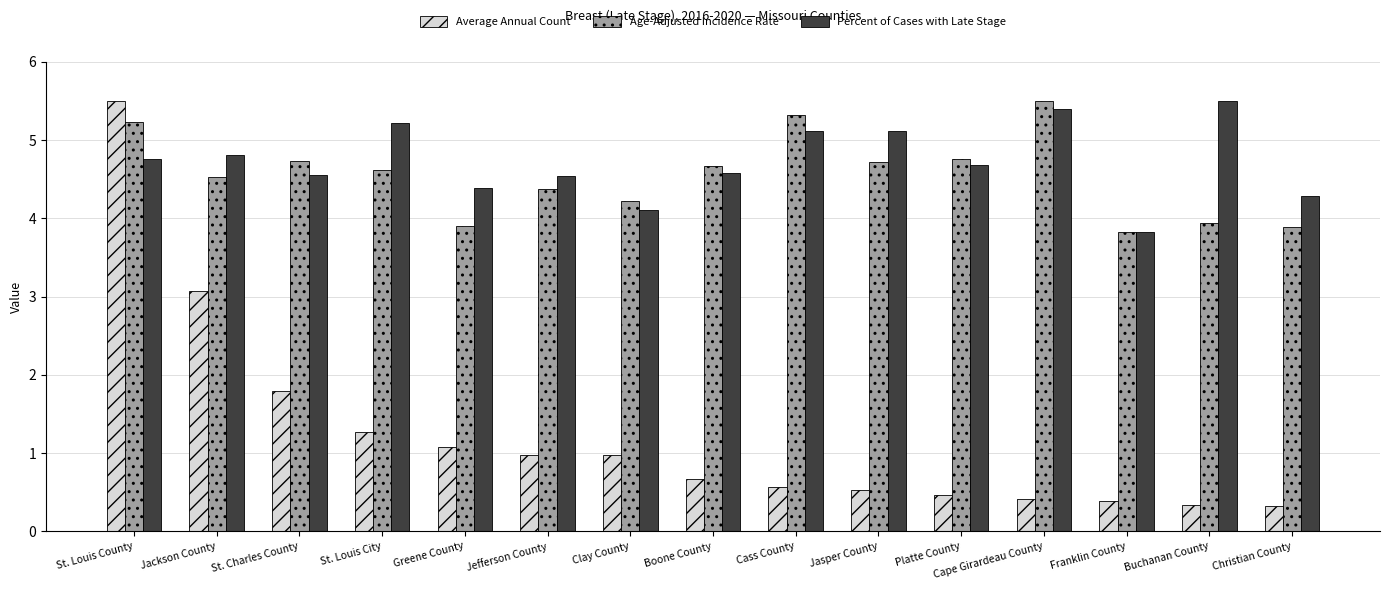

At which label does Age-Adjusted Incidence Rate reach its minimum?

Franklin County